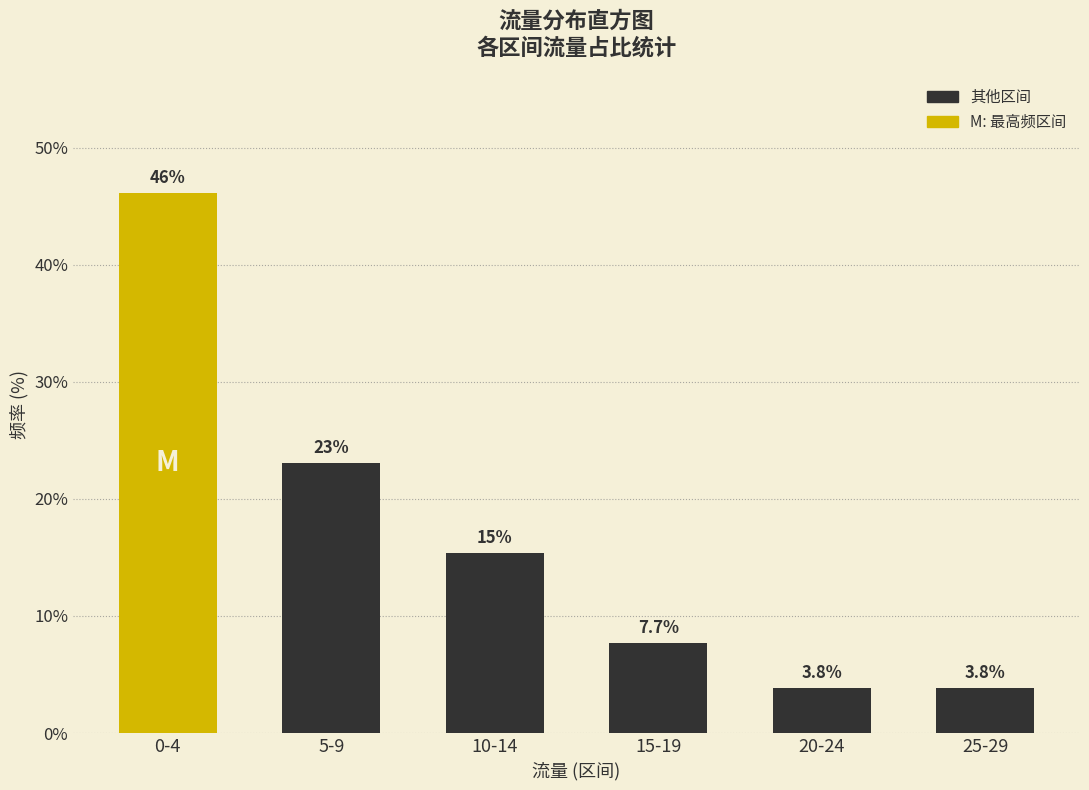

Reading left to right, extract all data points from this chart.

46.2	23.1	15.4	7.7	3.8	3.8